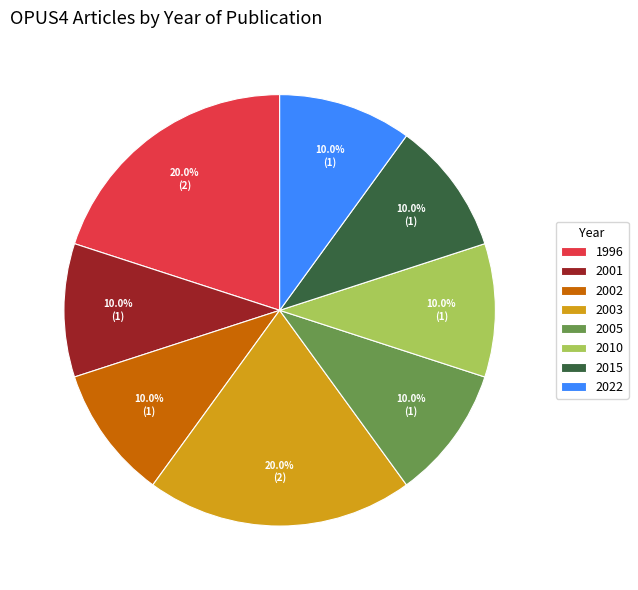

What is the ratio of the value at 2015 to the value at 2005?

1.0